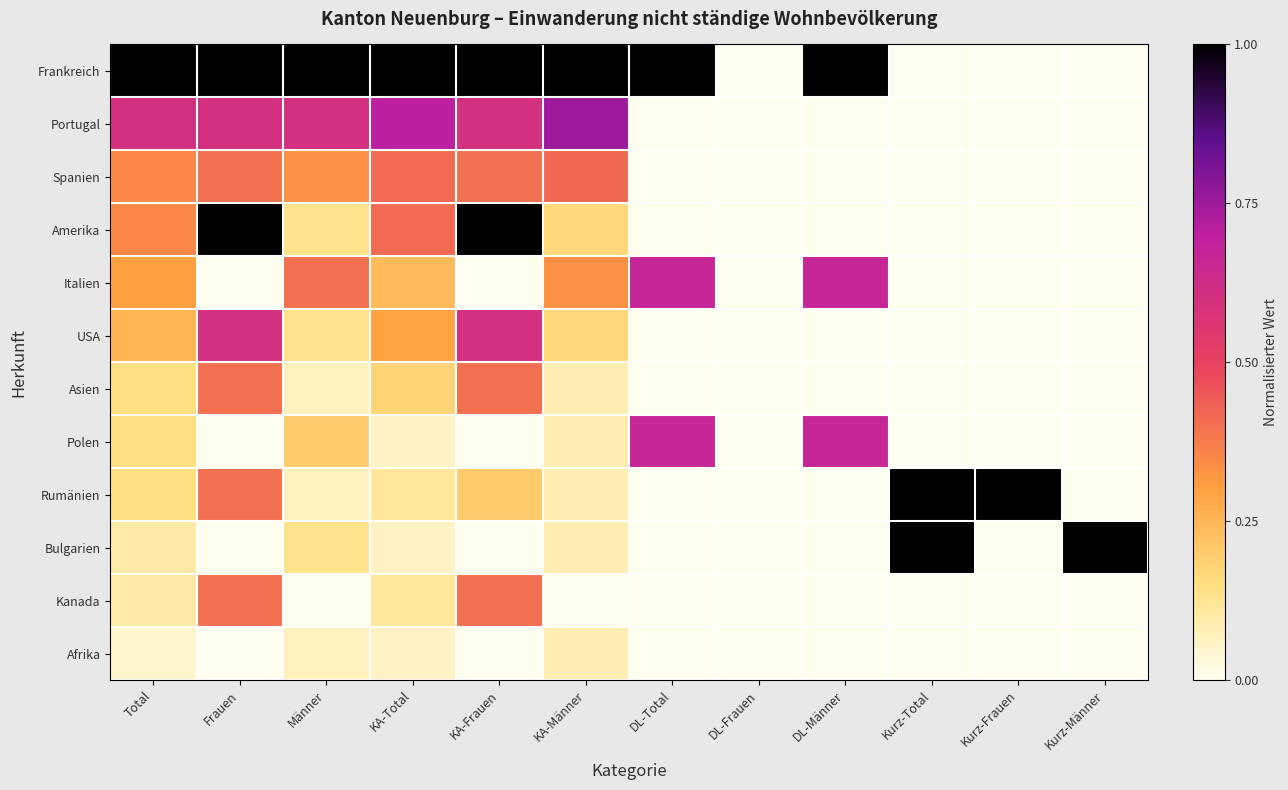

Rank the series by their maximum value, from highest to lowest.

Frankreich, Amerika, Rumänien, Bulgarien, Portugal, Italien, Polen, USA, Spanien, Asien, Kanada, Afrika